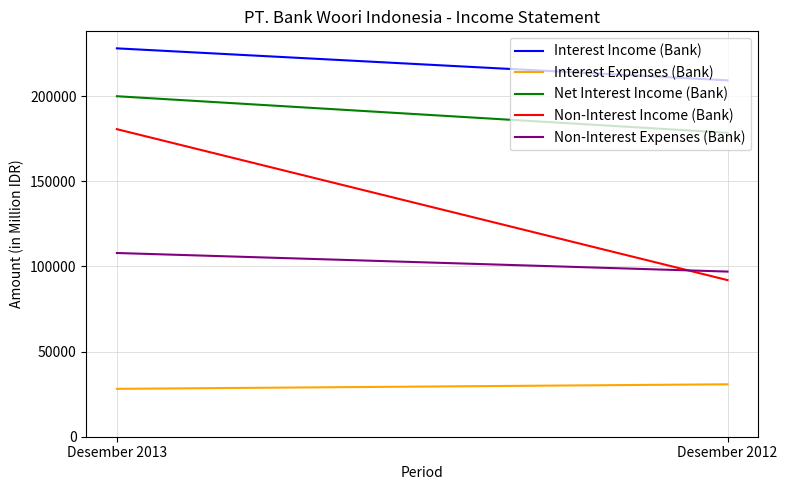

Between Desember 2013 and Desember 2012, which series saw the biggest shift?

Non-Interest Income (Bank)